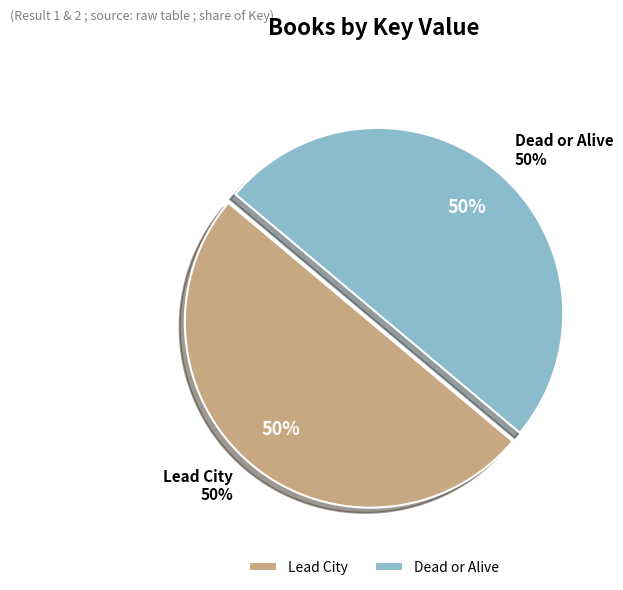

Is it true that Lead City is 50% of the pie?

True